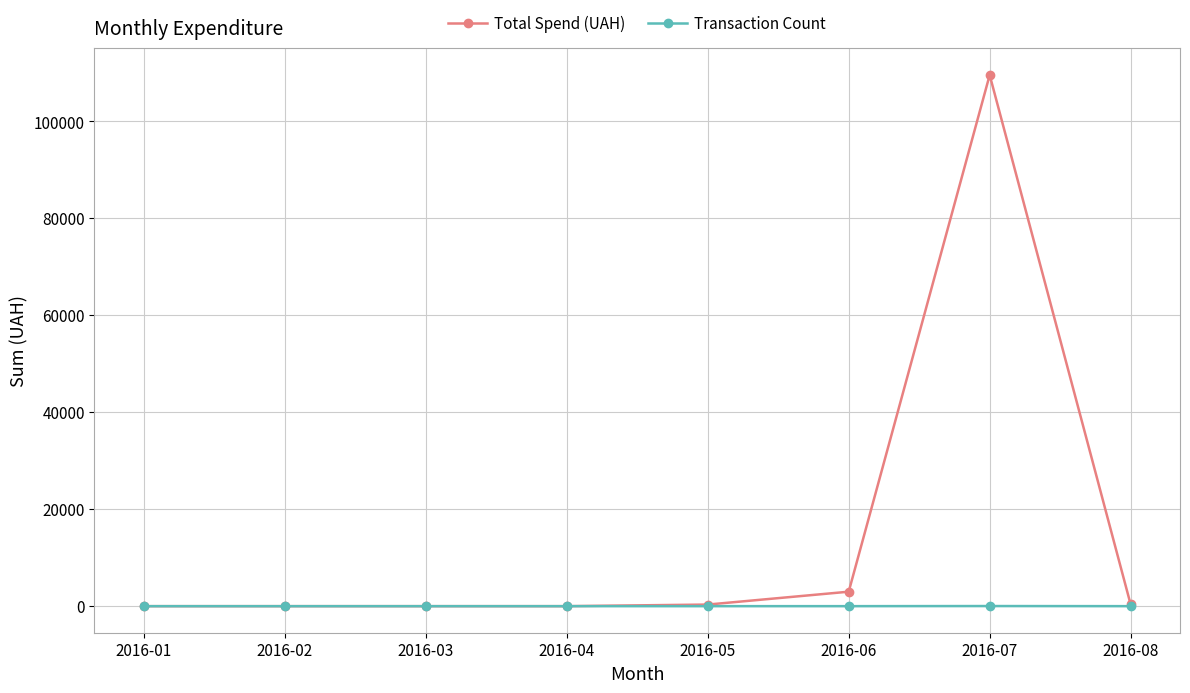

How many series are shown in this chart?

2